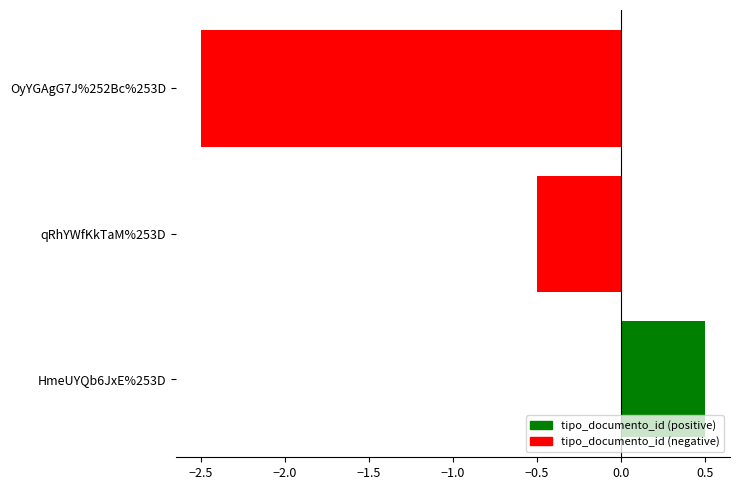

The value at HmeUYQb6JxE%253D is 0.7. True or false?

False